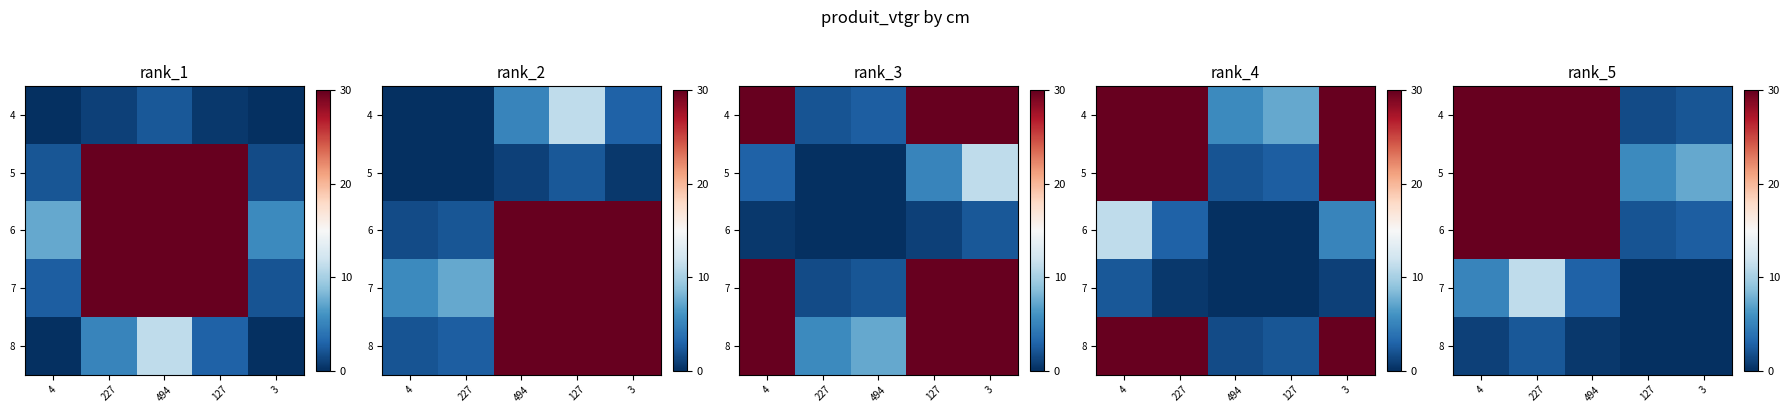

What is the difference between the second highest and second lowest values in the 5 series?

22.7